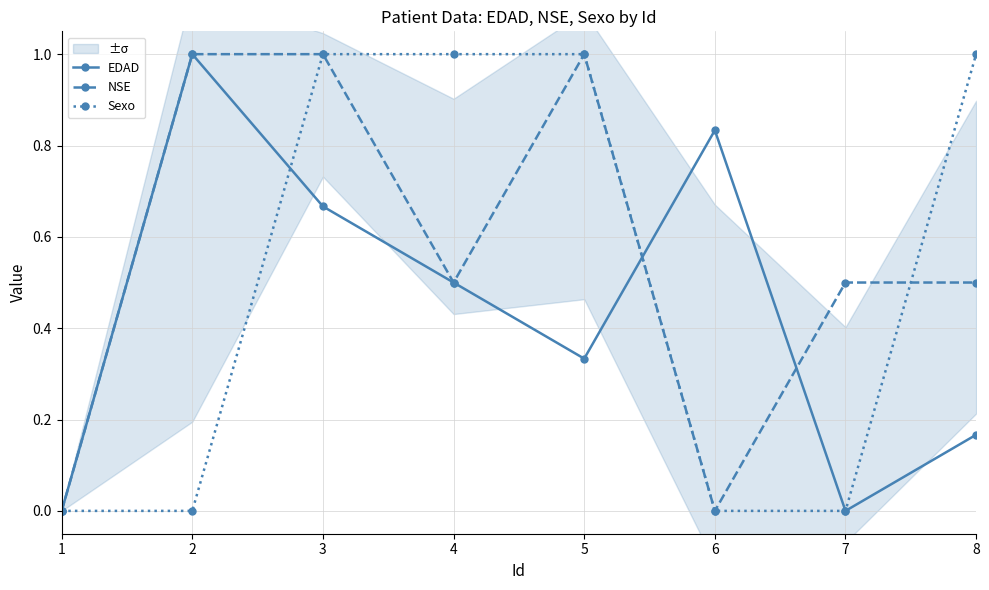

What is the highest value of the Sexo series?

1.0